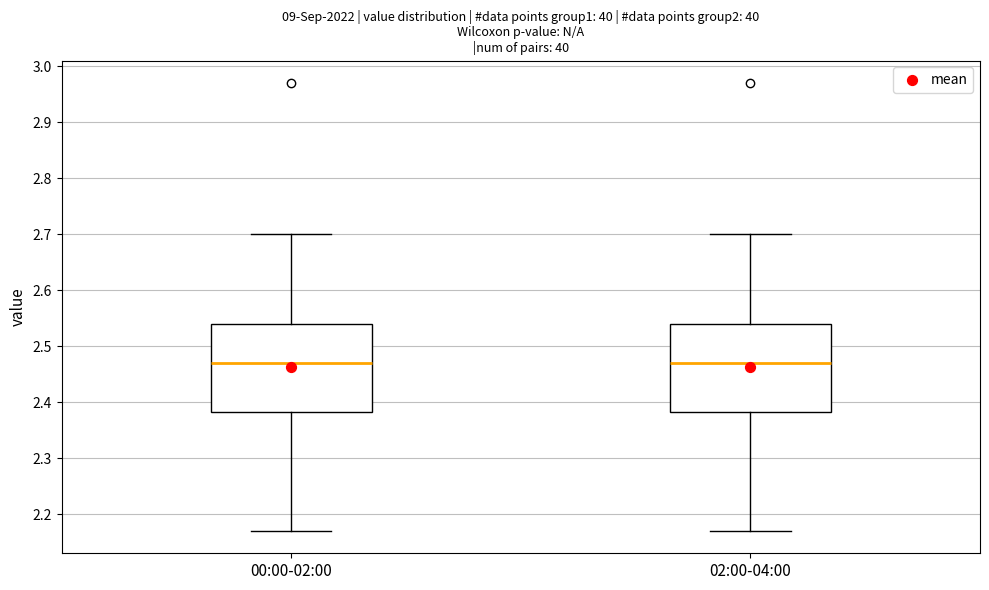

Where does the upper whisker of the box for 02:00-04:00 end on the y-axis? The values are not printed on the chart, so give them approximately, as read against the axis.

2.70